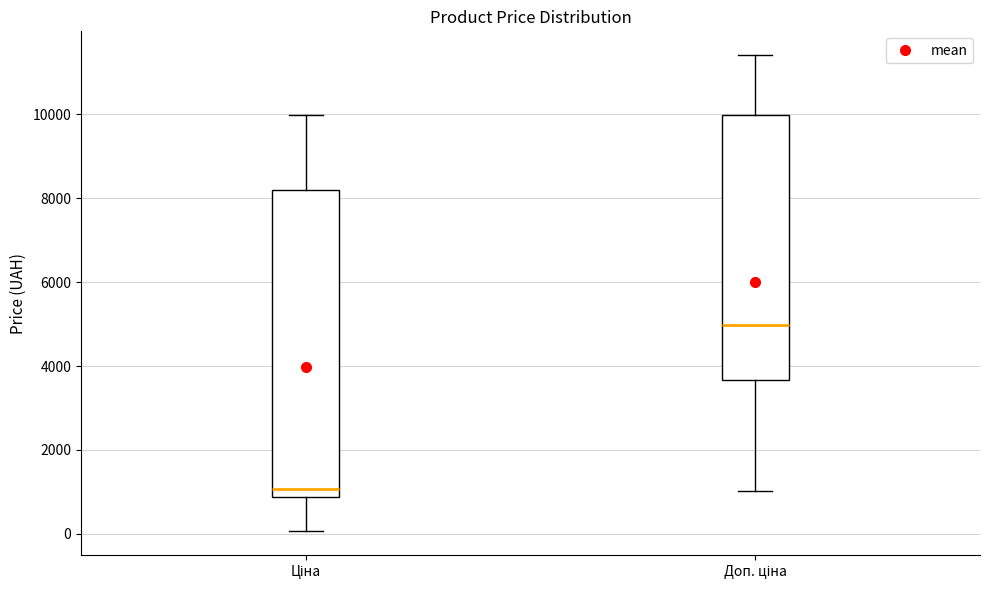

Comparing the boxes themselves (not the whiskers), which one is the tallest?

Ціна